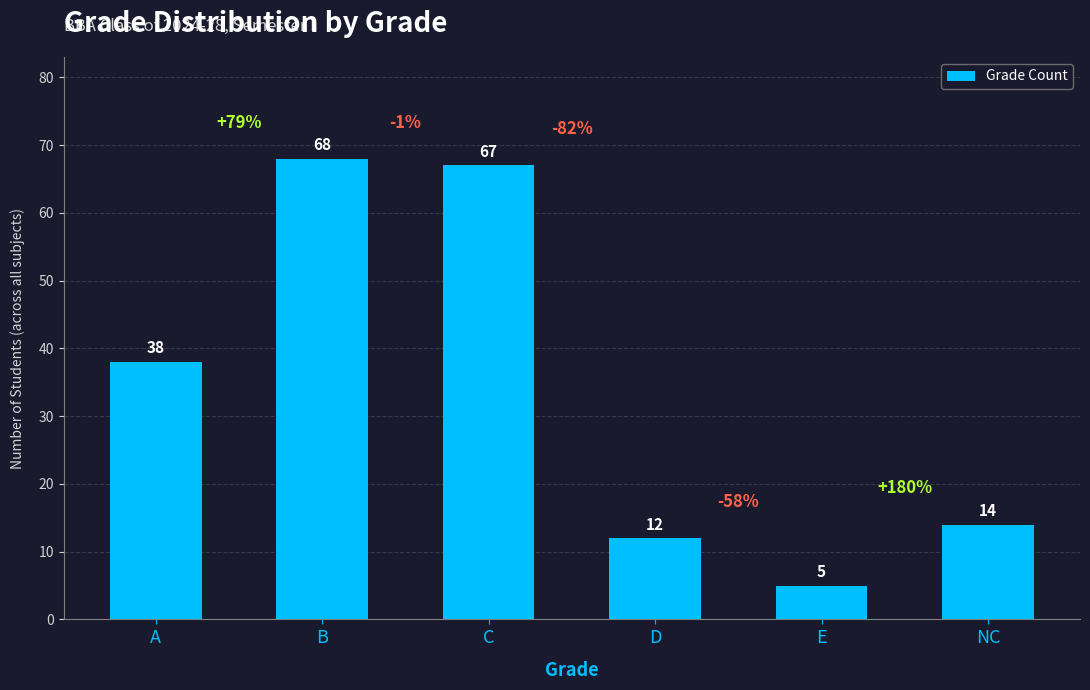

What is the change in value from A to NC?

-24